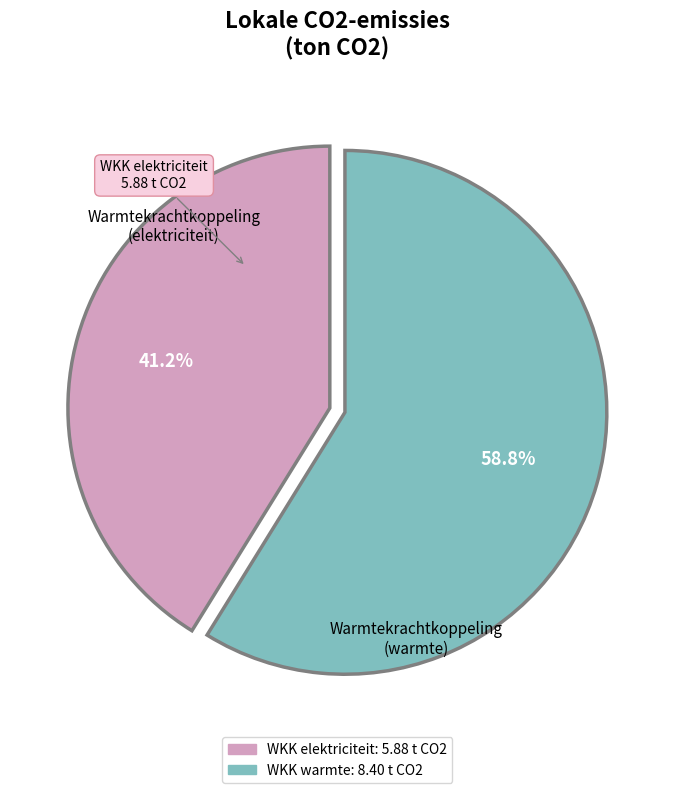

Is there a majority slice in this chart?

Yes